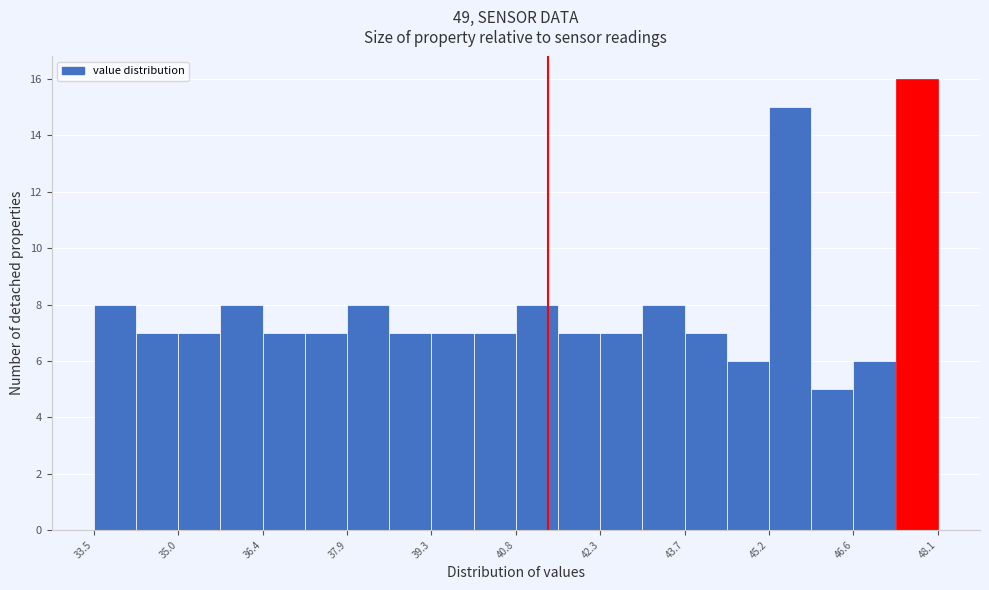

Read against the x-axis, roughly where is the centre of the tallest bar?

47.8